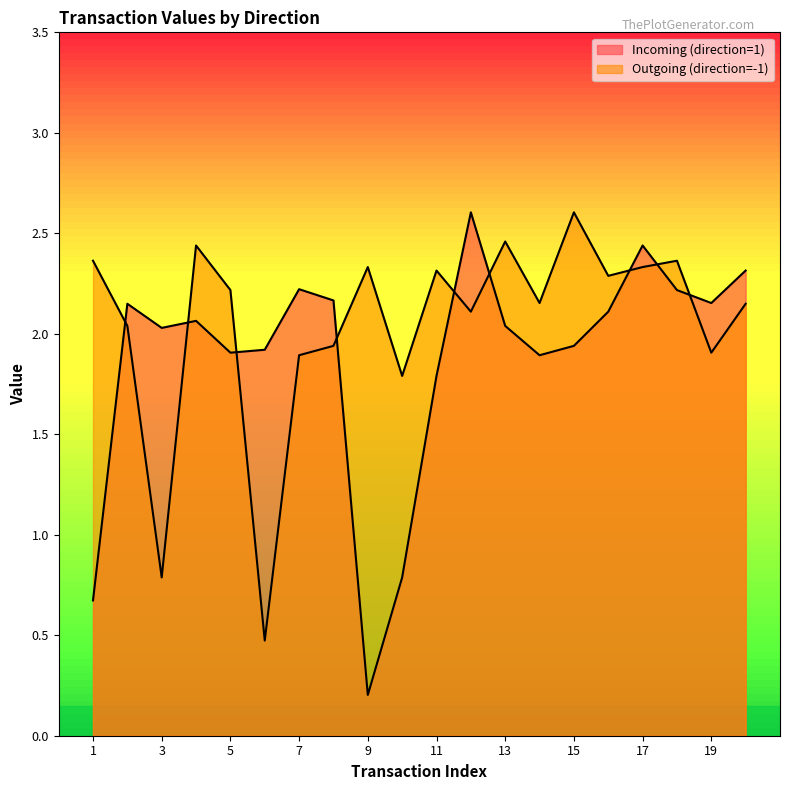

Which category has the lowest value in the Incoming (direction=1) series?

9